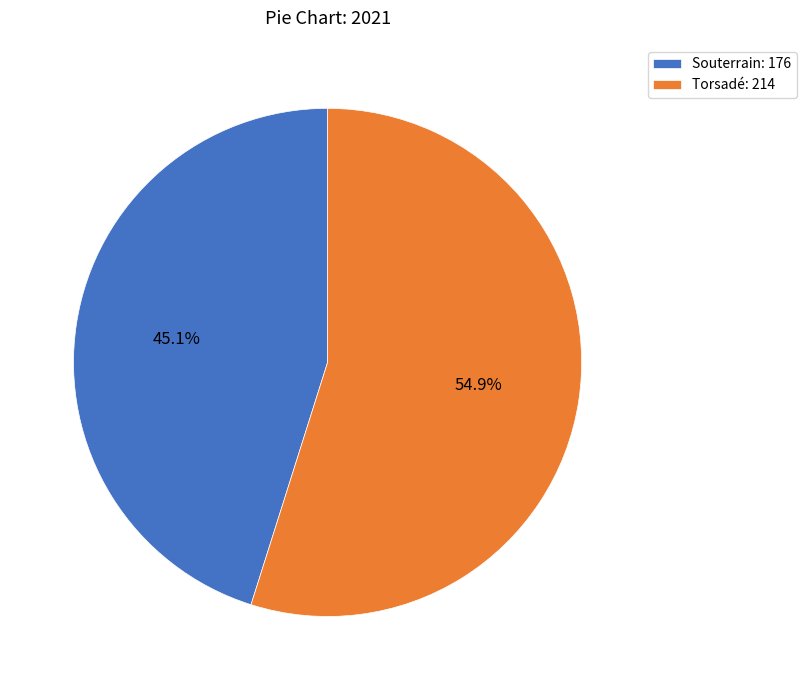

What is the ratio of the value at Souterrain: 176 to the value at Torsadé: 214?

0.8